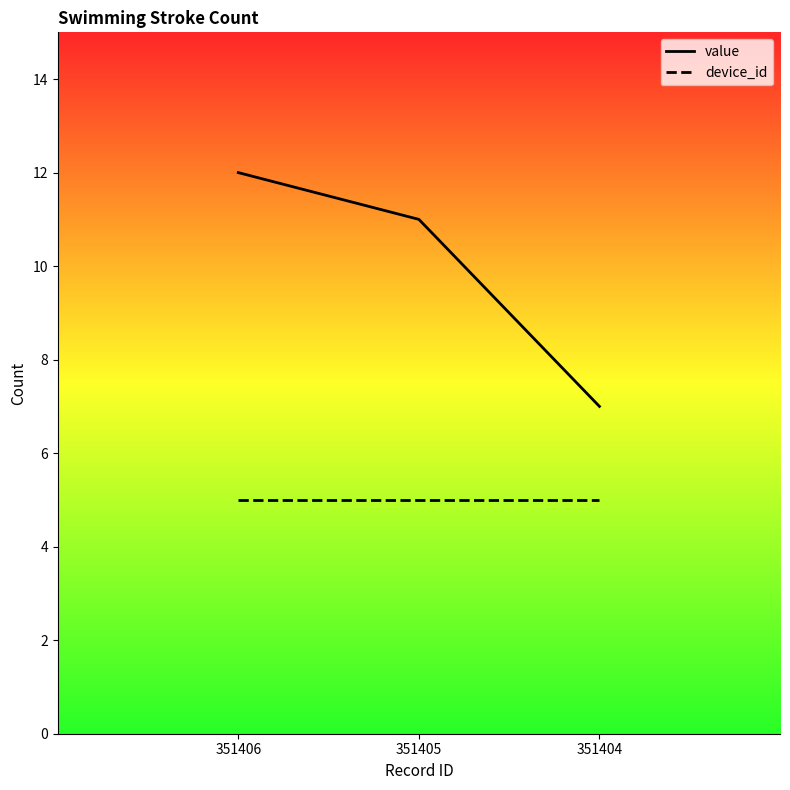

True or false: the data shows 12 at 351406.

True